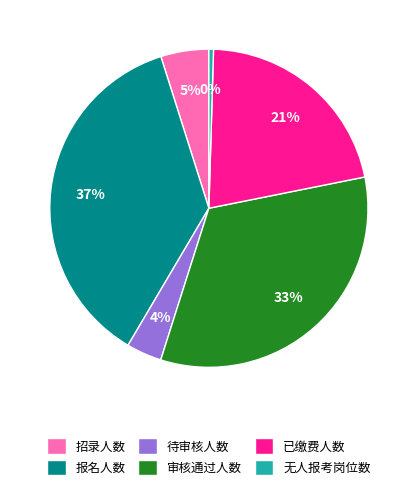

What percentage is the 招录人数 slice, to the nearest percent?

5%